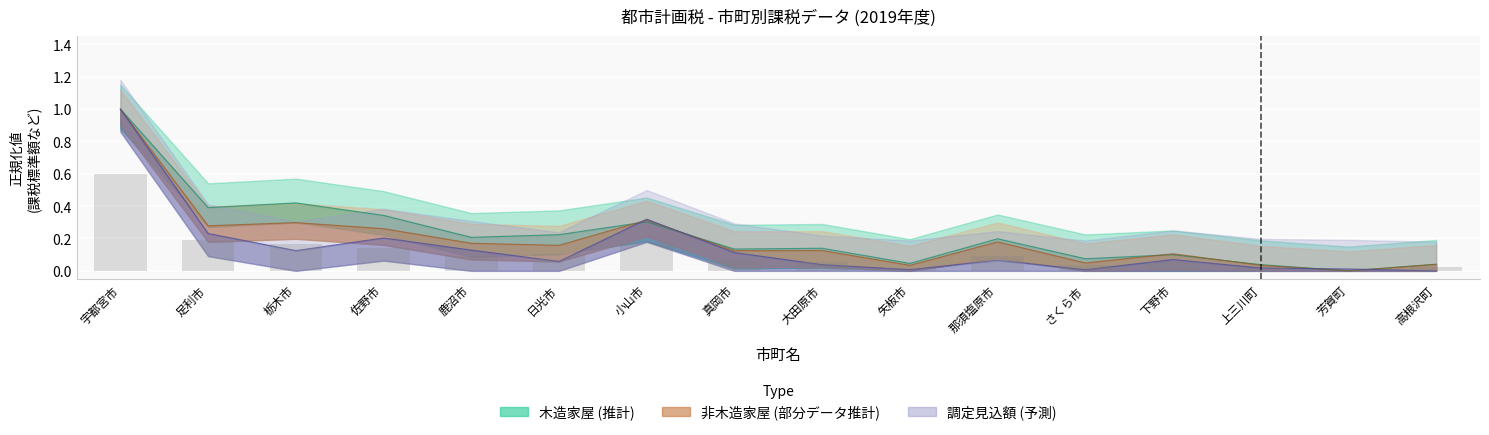

What is the label of the 1st bar from the right?

高根沢町